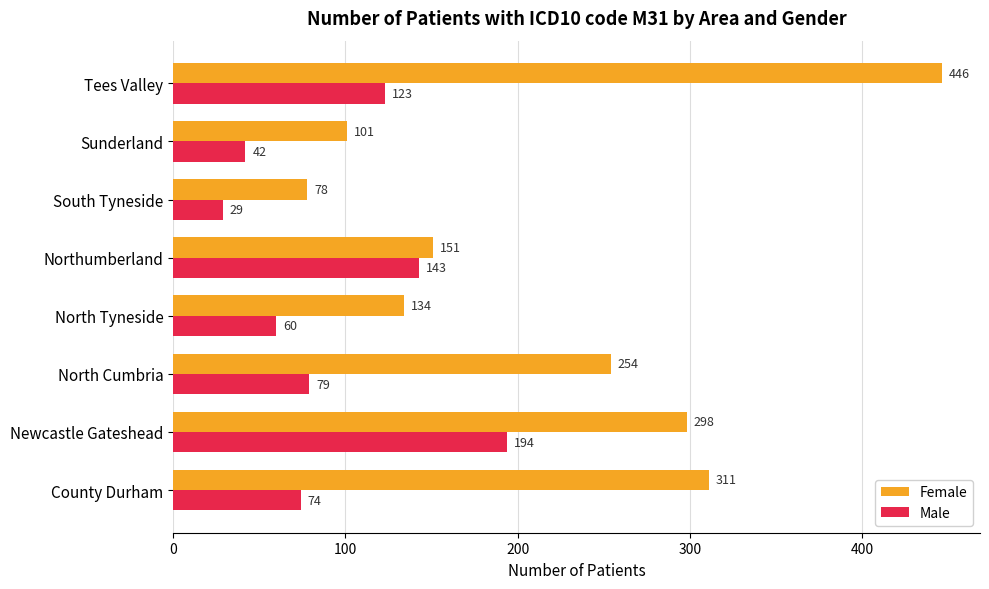

Which series has the largest total across all categories?

Female